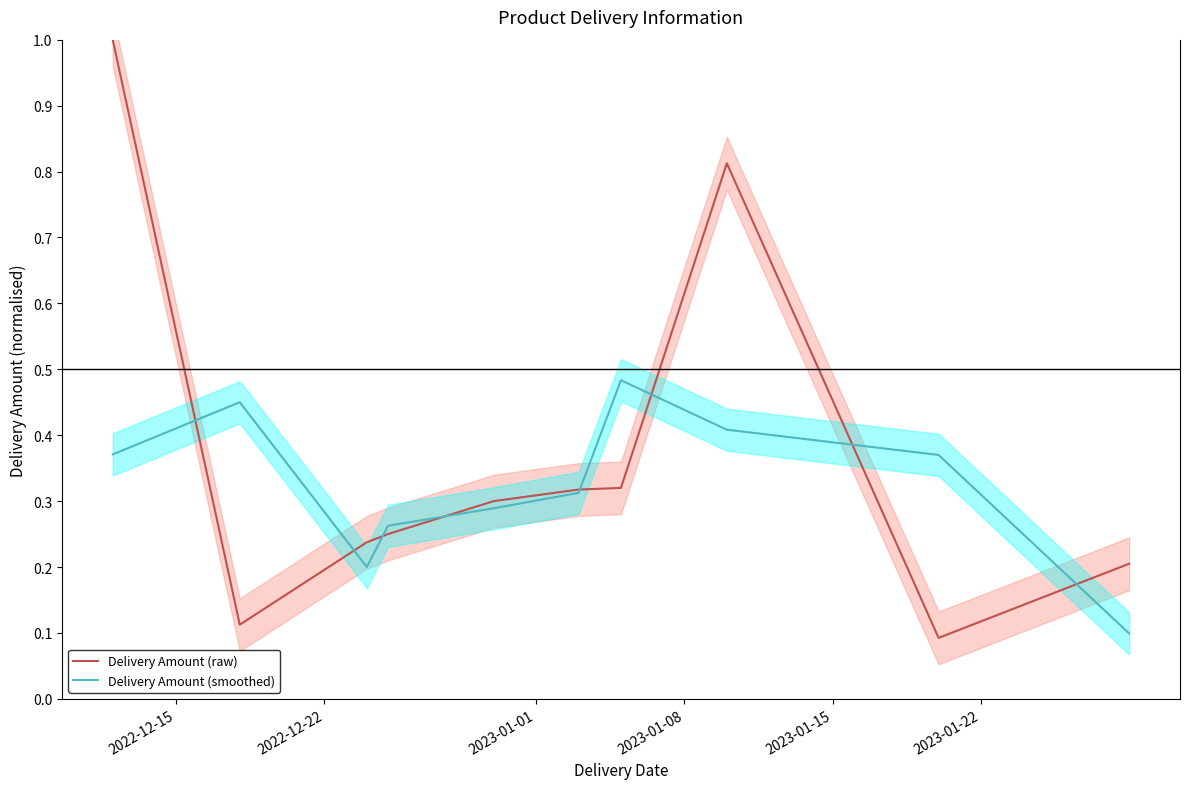

Where do Delivery Amount (raw) and Delivery Amount (smoothed) first cross each other?

2022-12-15 and 2022-12-22